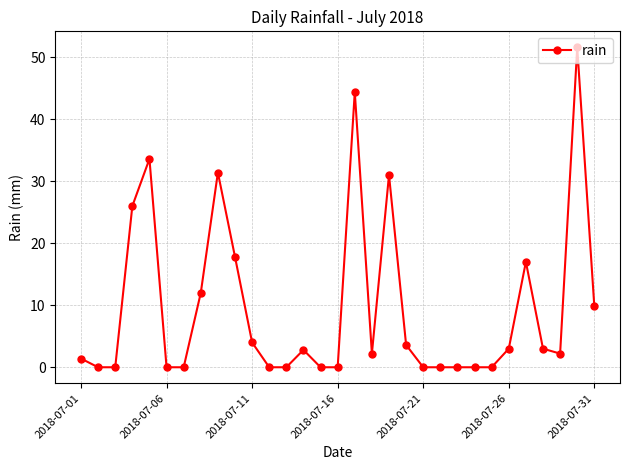

What is the greatest value displayed?

51.6